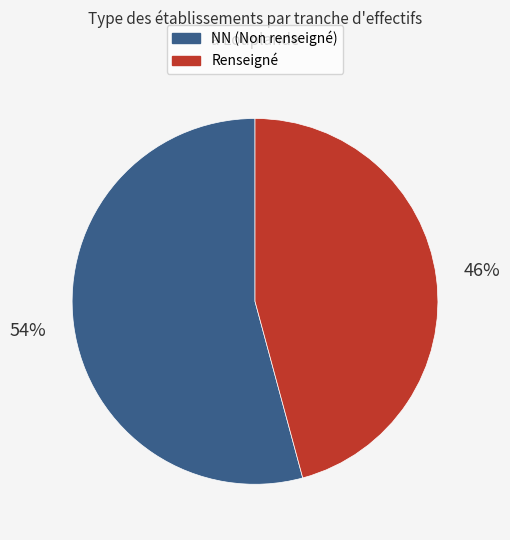

To the nearest percent, what is the difference between the largest and smallest slice percentages?

8%